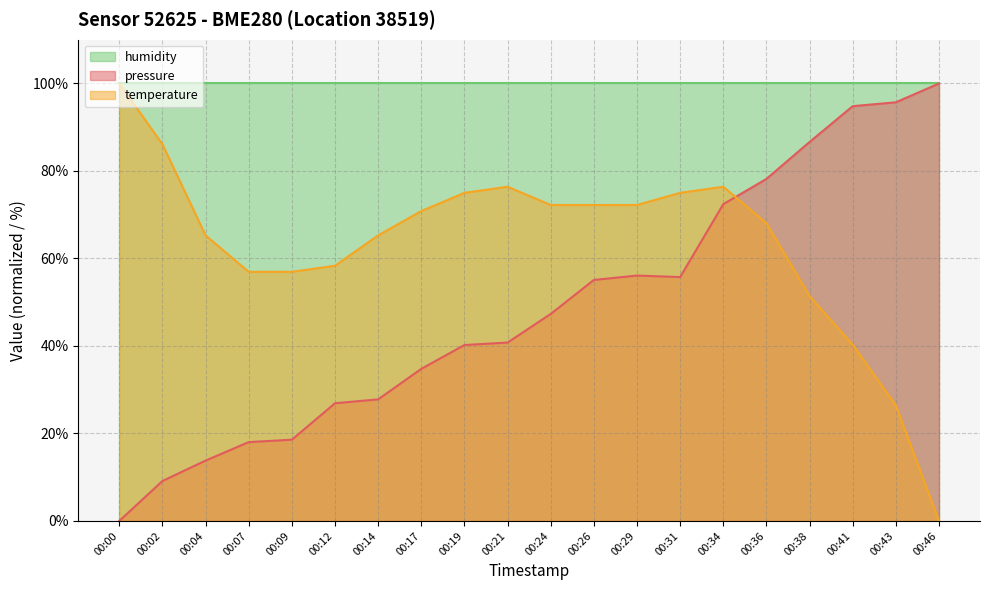

Rank the series at 00:14 from highest to lowest value.

humidity, temperature, pressure